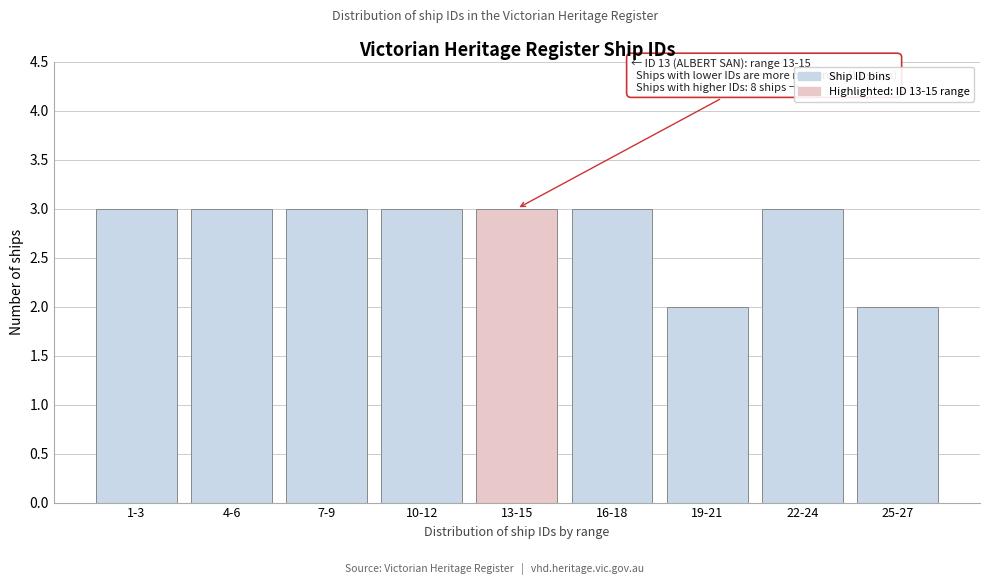

Reading left to right, what are all the values shown in this chart?

3	3	3	3	3	3	2	3	2